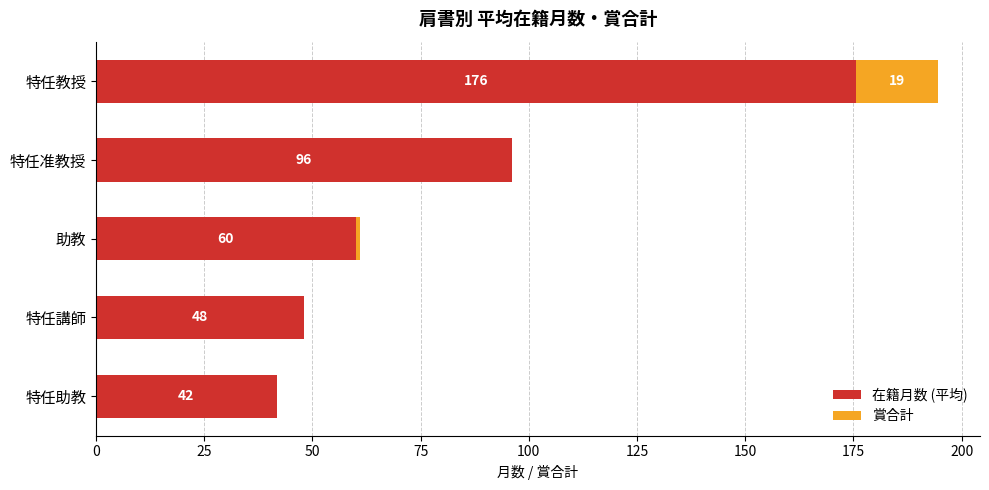

How many distinct data groups are displayed?

2